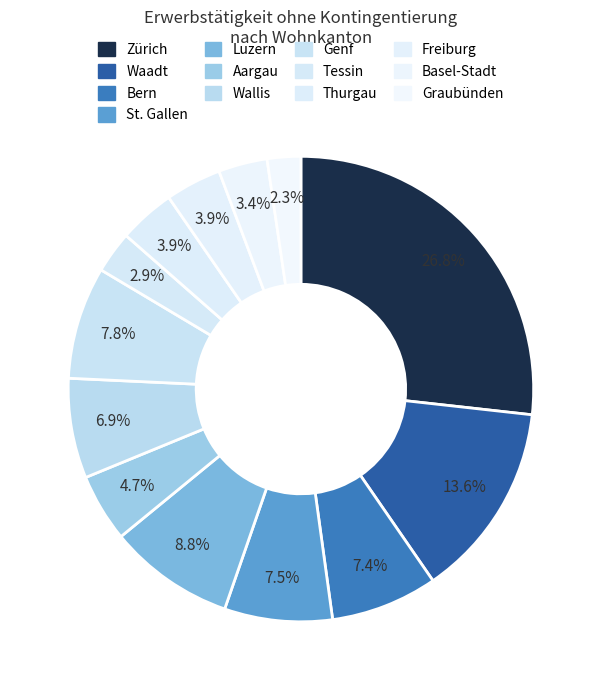

Count the number of slices in the pie.

13